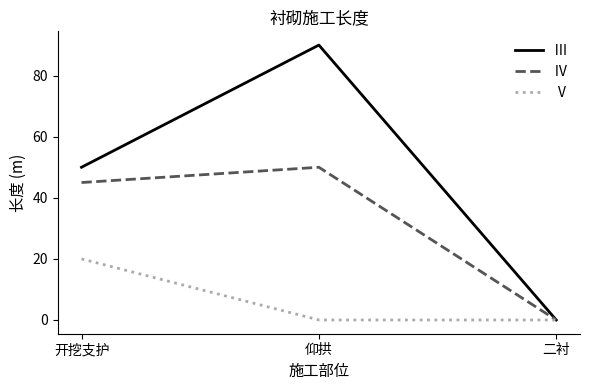

What position from the left is 二衬?

3